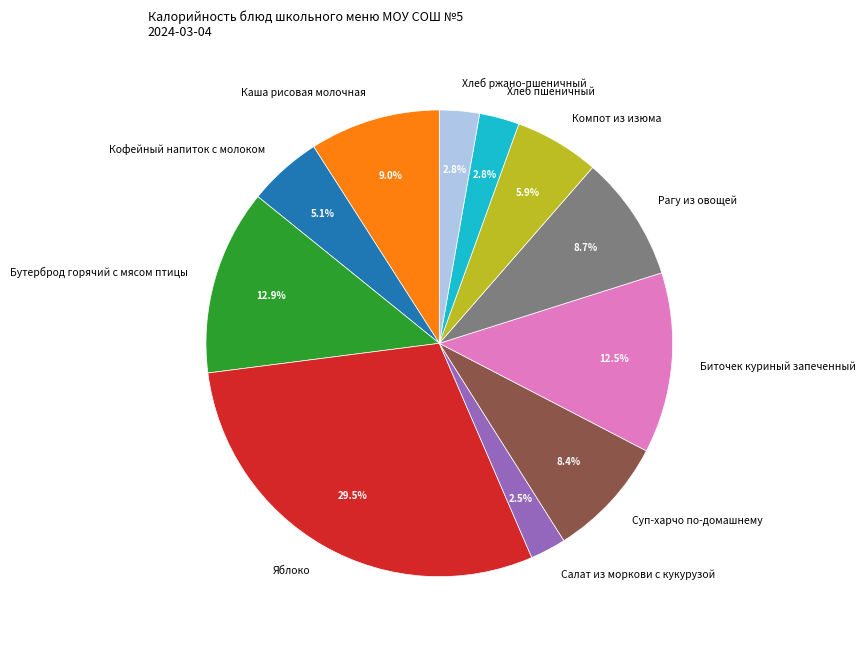

What is the ratio of the value at Рагу из овощей to the value at Суп-харчо по-домашнему?

1.0